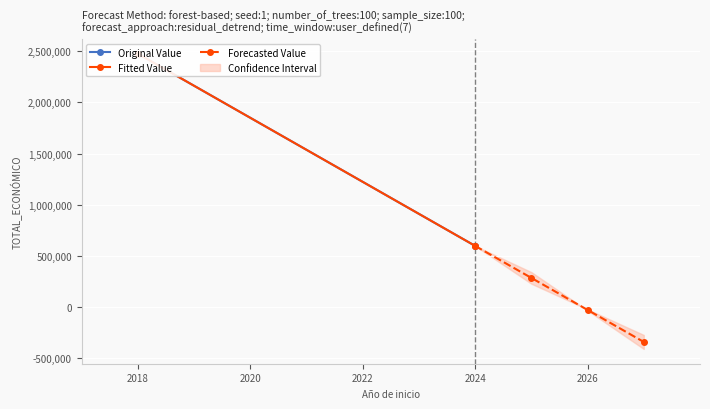

The chart shows a value of 7362192 at 2018. True or false?

False